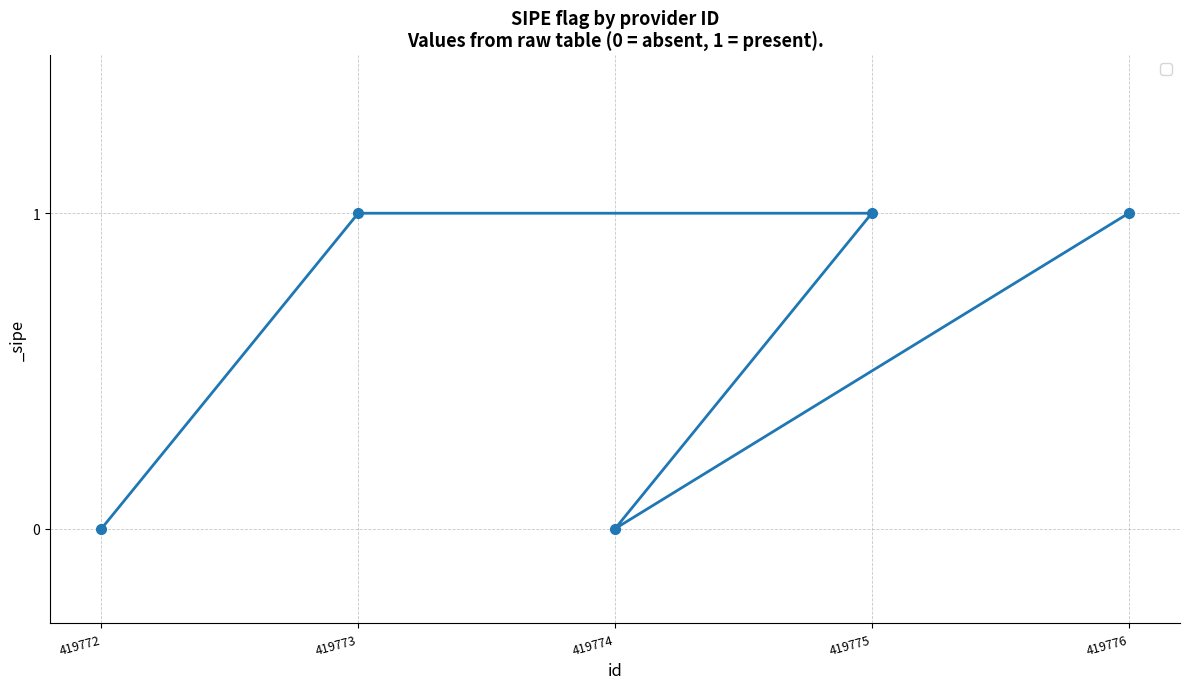

List the labels in order of value, largest first.

419773, 419775, 419776, 419772, 419774